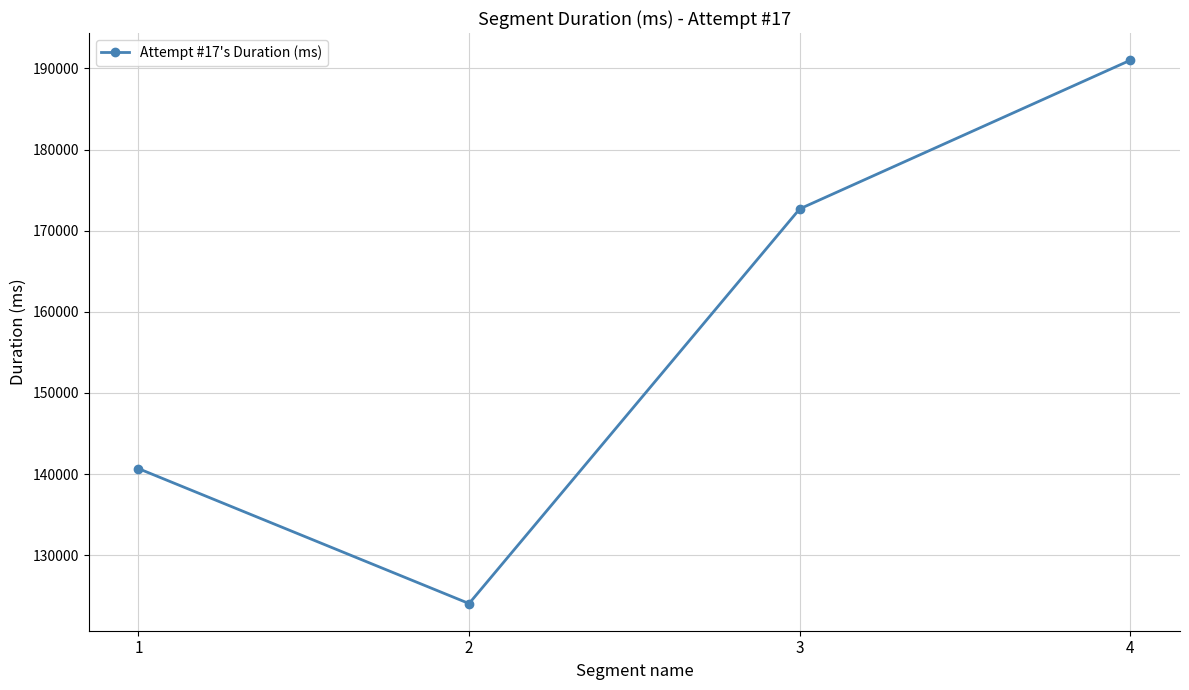

What is the difference between the maximum and minimum values?

66971